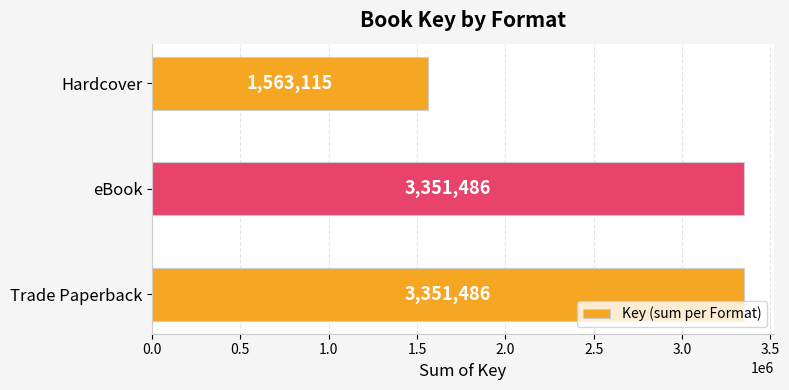

True or false: the data shows 1563115 at Hardcover.

True